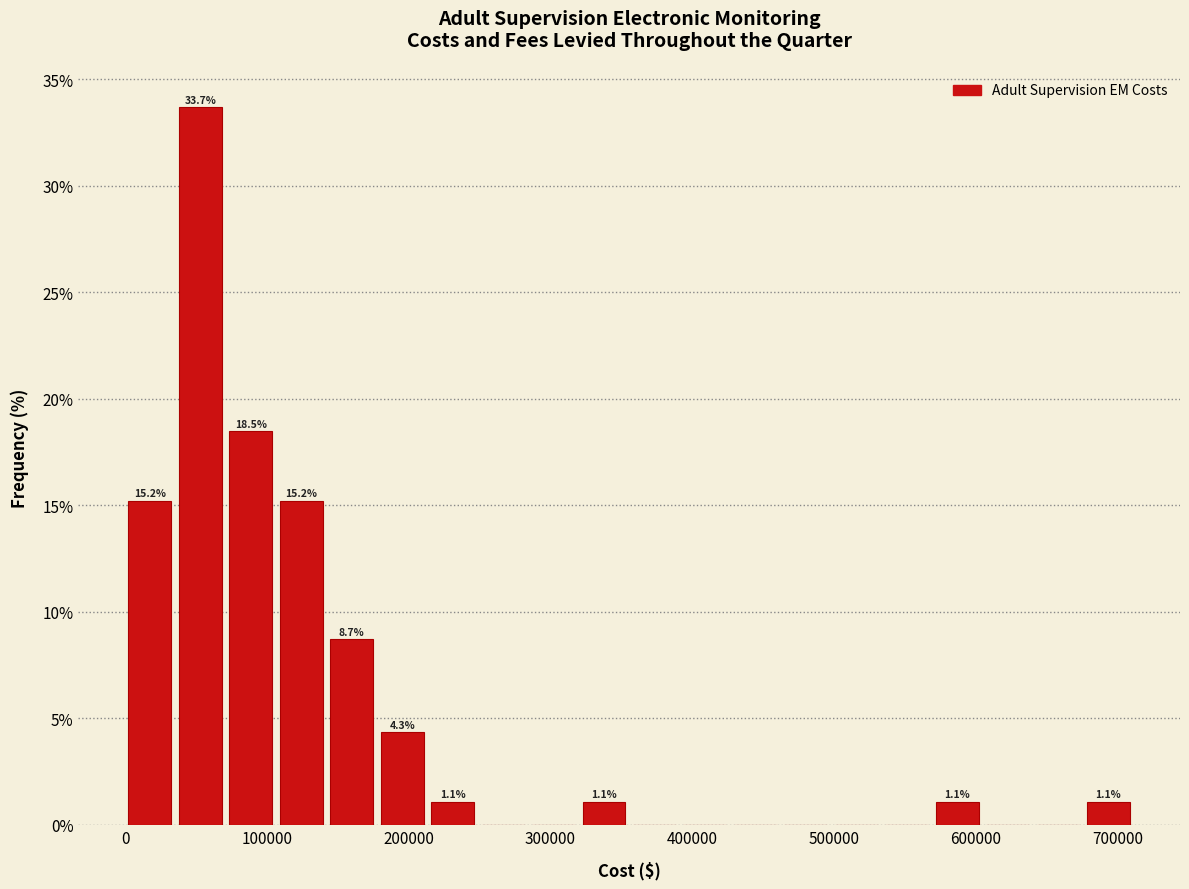

Around what value on the x-axis is the tallest bar? Give the approximate position of its centre, as read against the axis.

50000